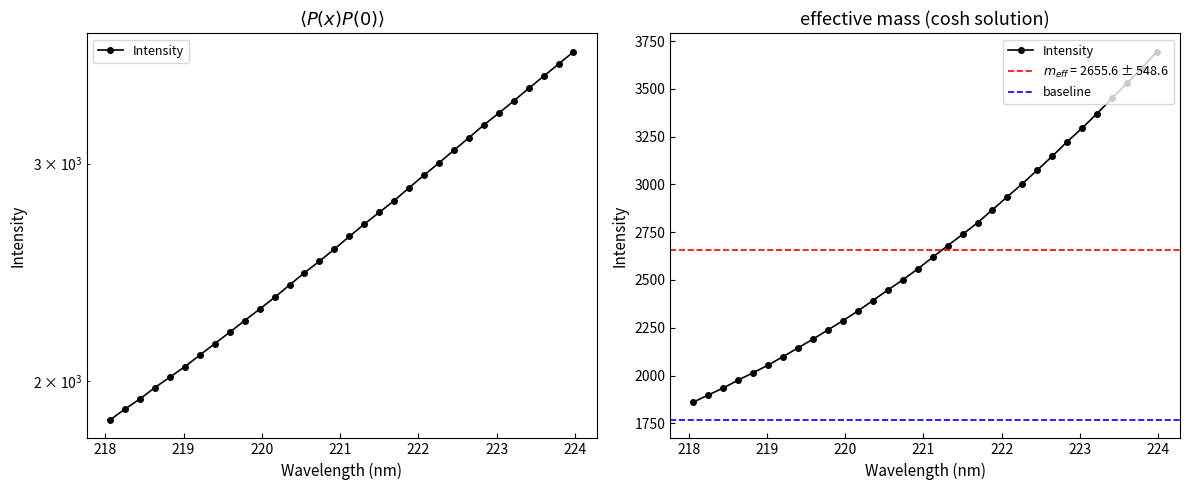

At which label is the value closest to 2777?

221.6902